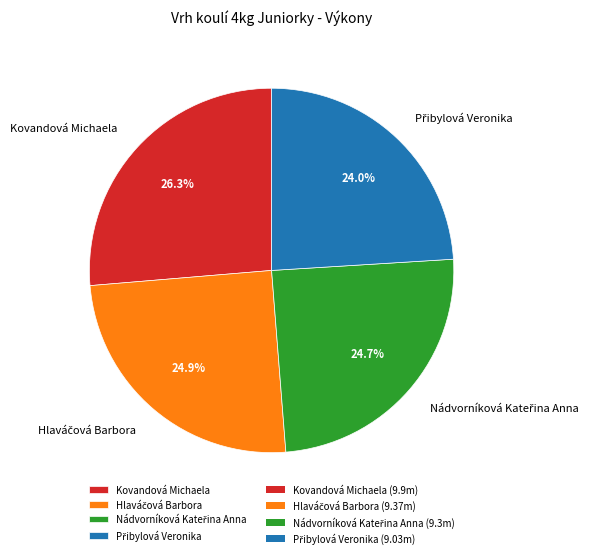

Which category has the biggest portion of the pie?

Kovandová Michaela